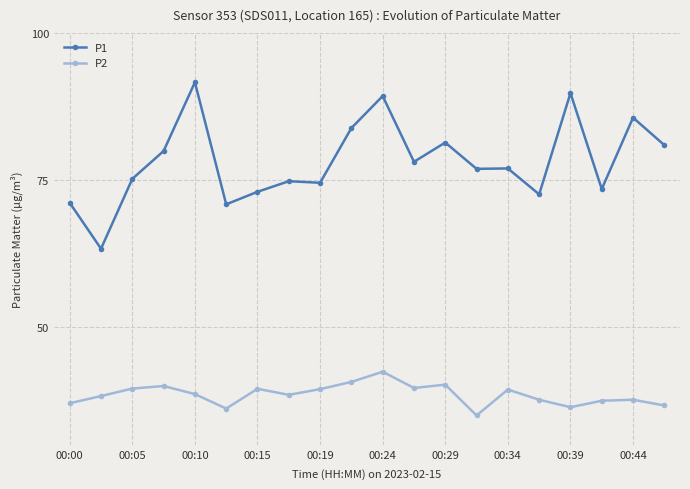

What is the smallest value displayed?

35.0